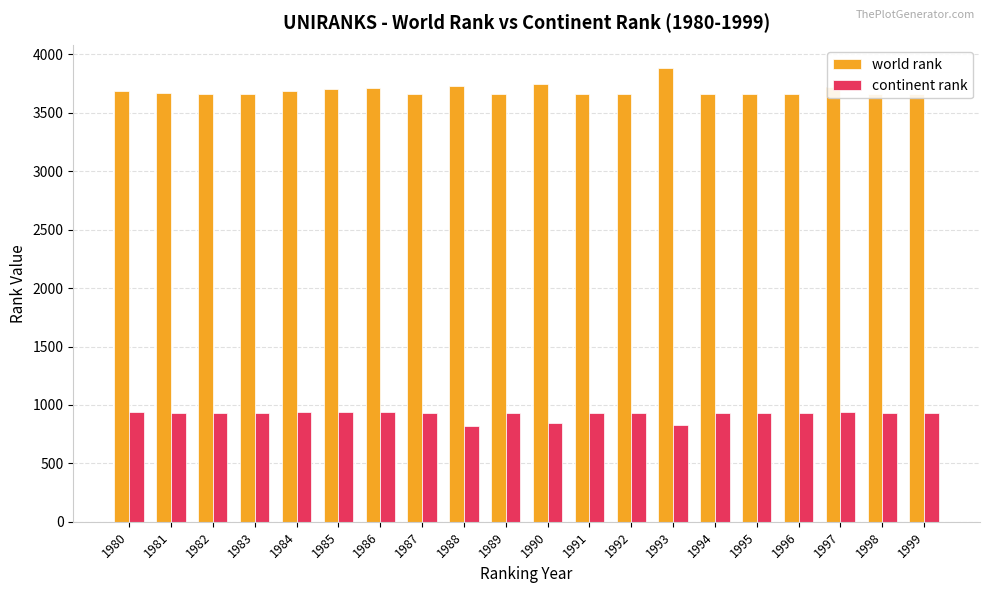

True or false: continent rank has a value of 938 at 1985.

True